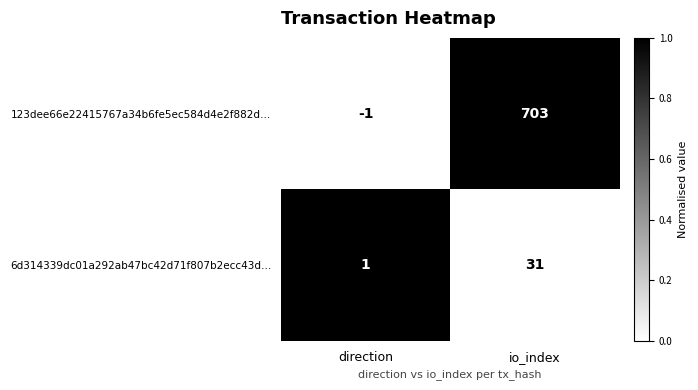

What is the difference between the highest and lowest values at direction?

2